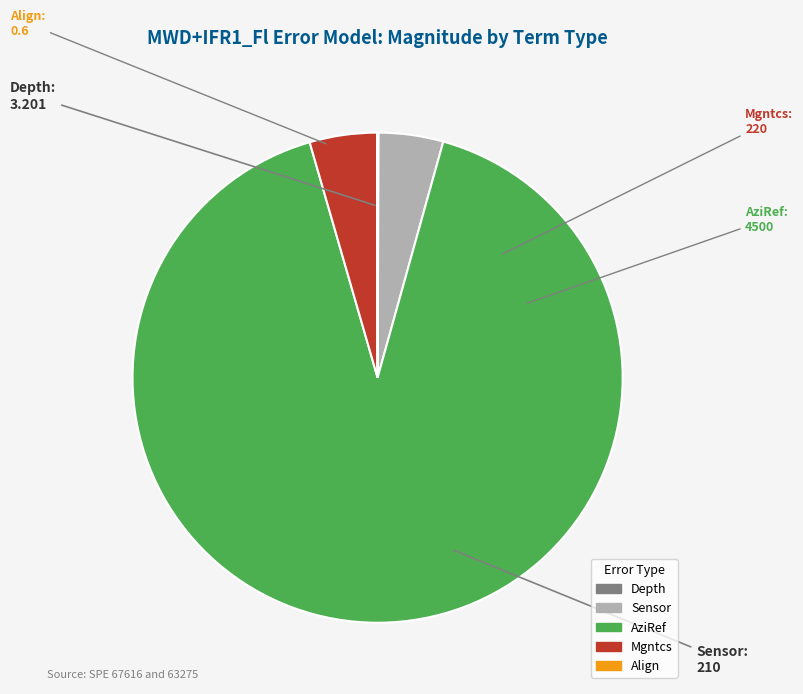

What is the largest slice in the pie chart?

AziRef